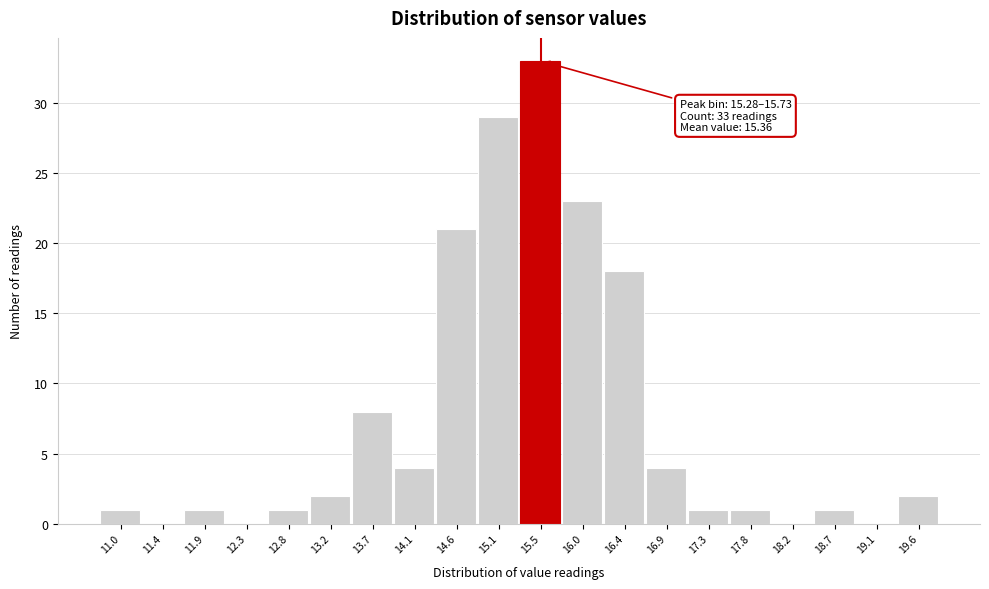

Over which range of the x-axis is the bar tallest?

15.280 to 15.735